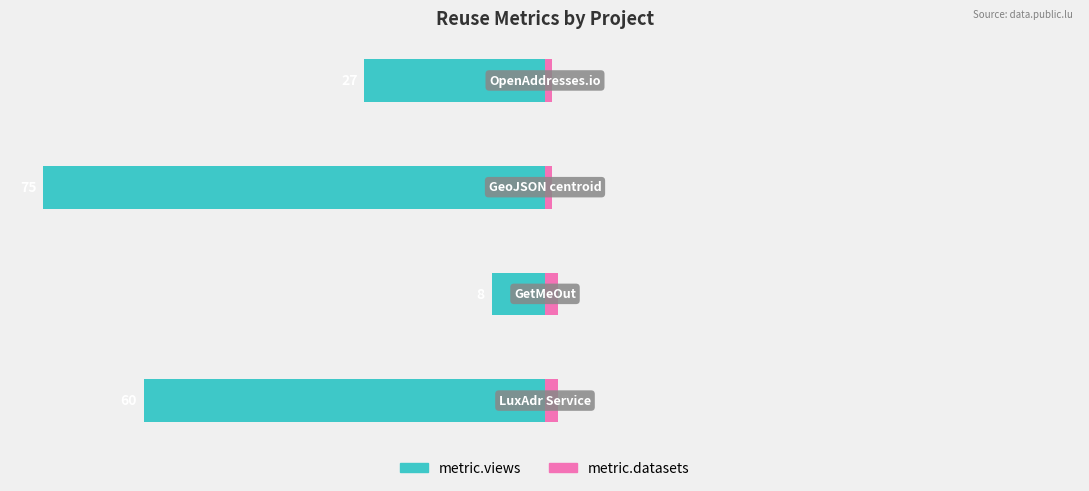

How many data points in metric.views are less than -27?

2